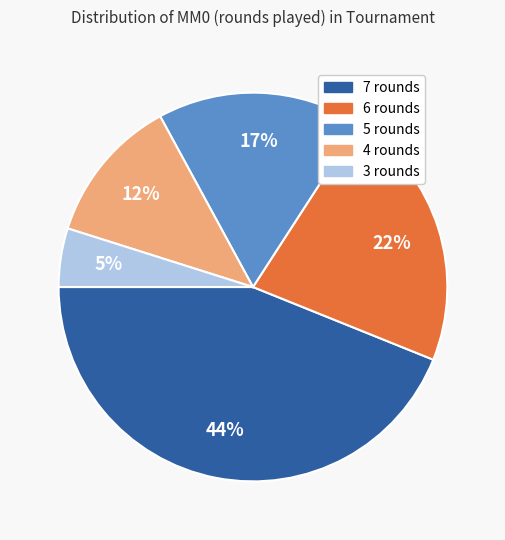

To the nearest percent, what is the difference between the largest and smallest slice percentages?

39%